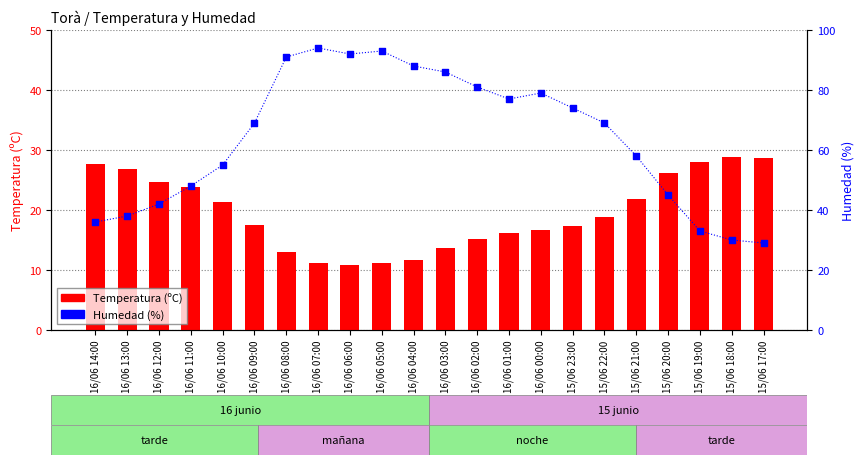

At which category is the sum across all series the highest?

16/06 07:00